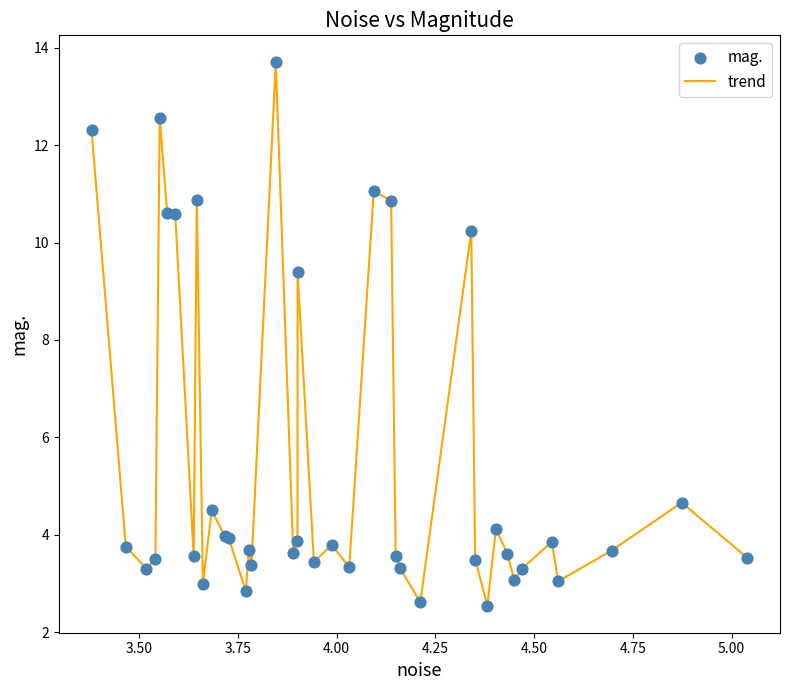

What is the minimum value shown in the chart?

2.5